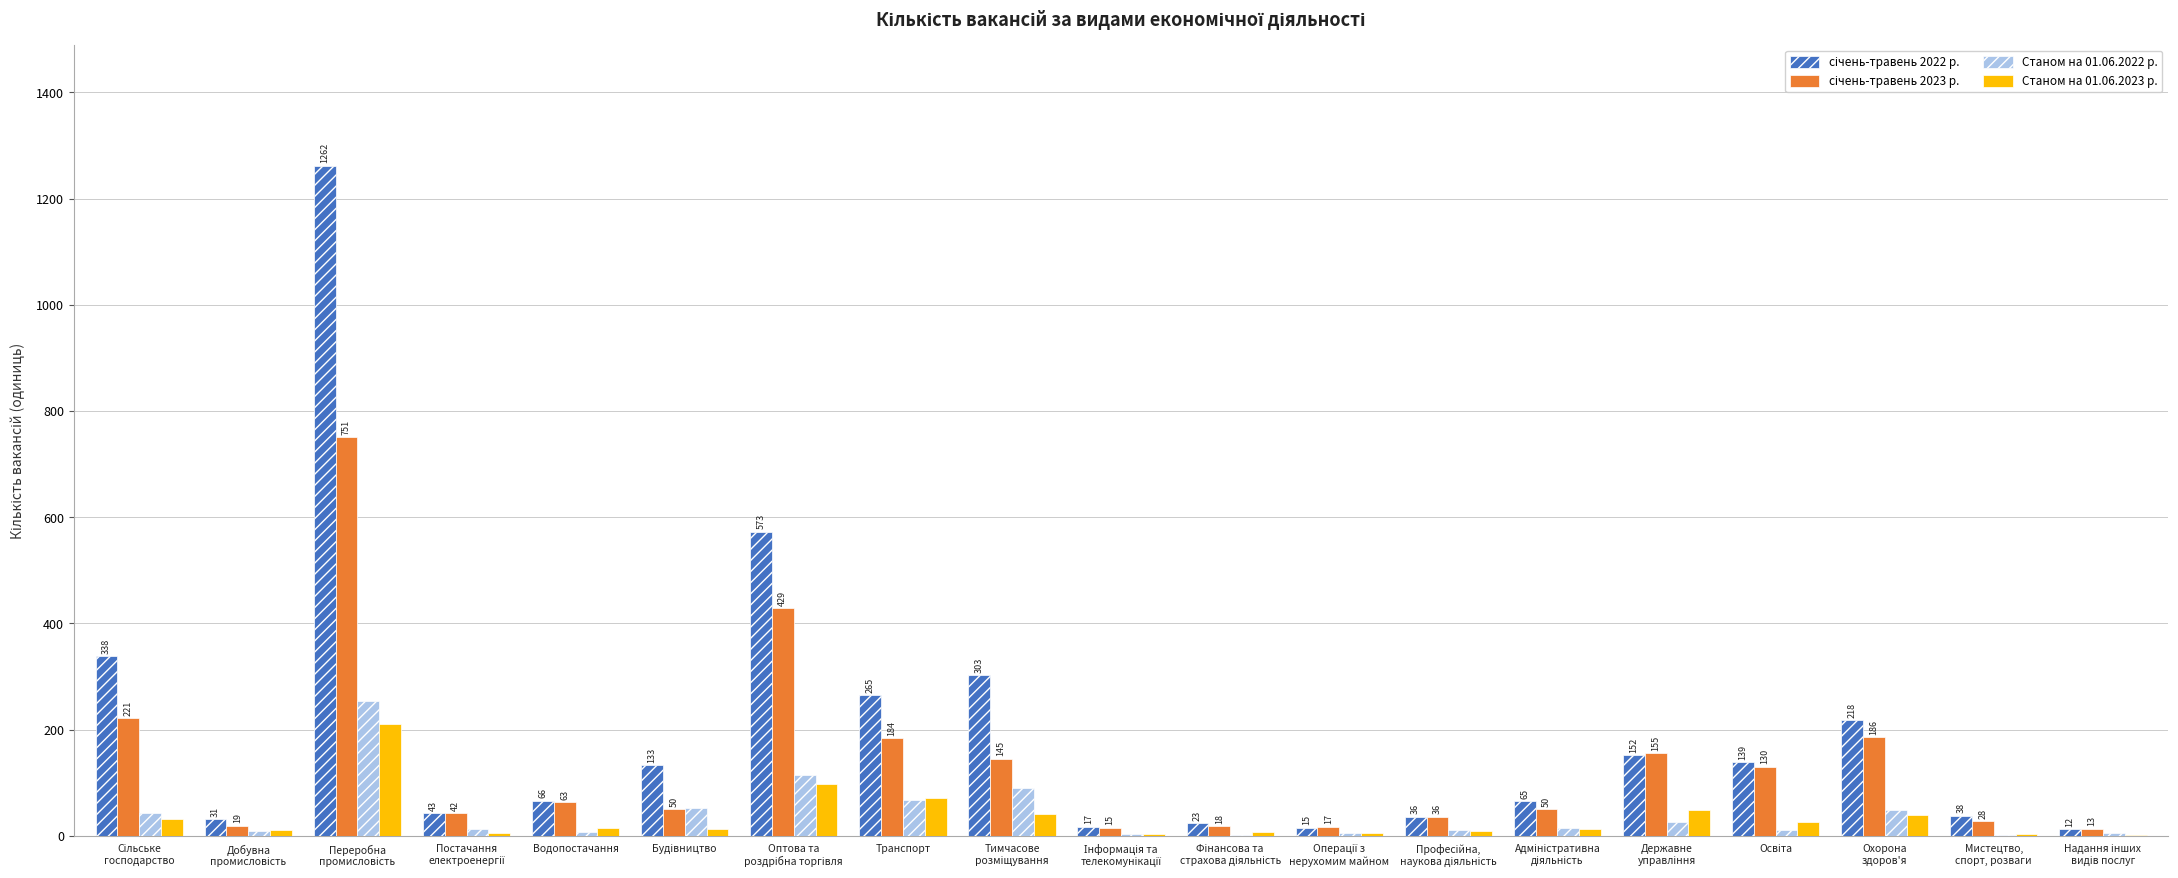

What is the greatest value displayed?

1262